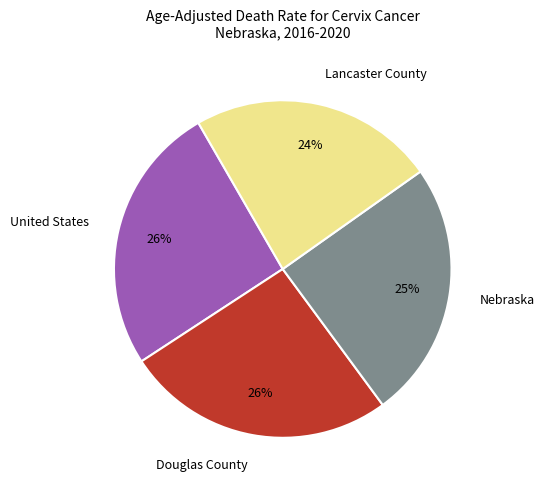

Which slice is the smallest?

Lancaster County